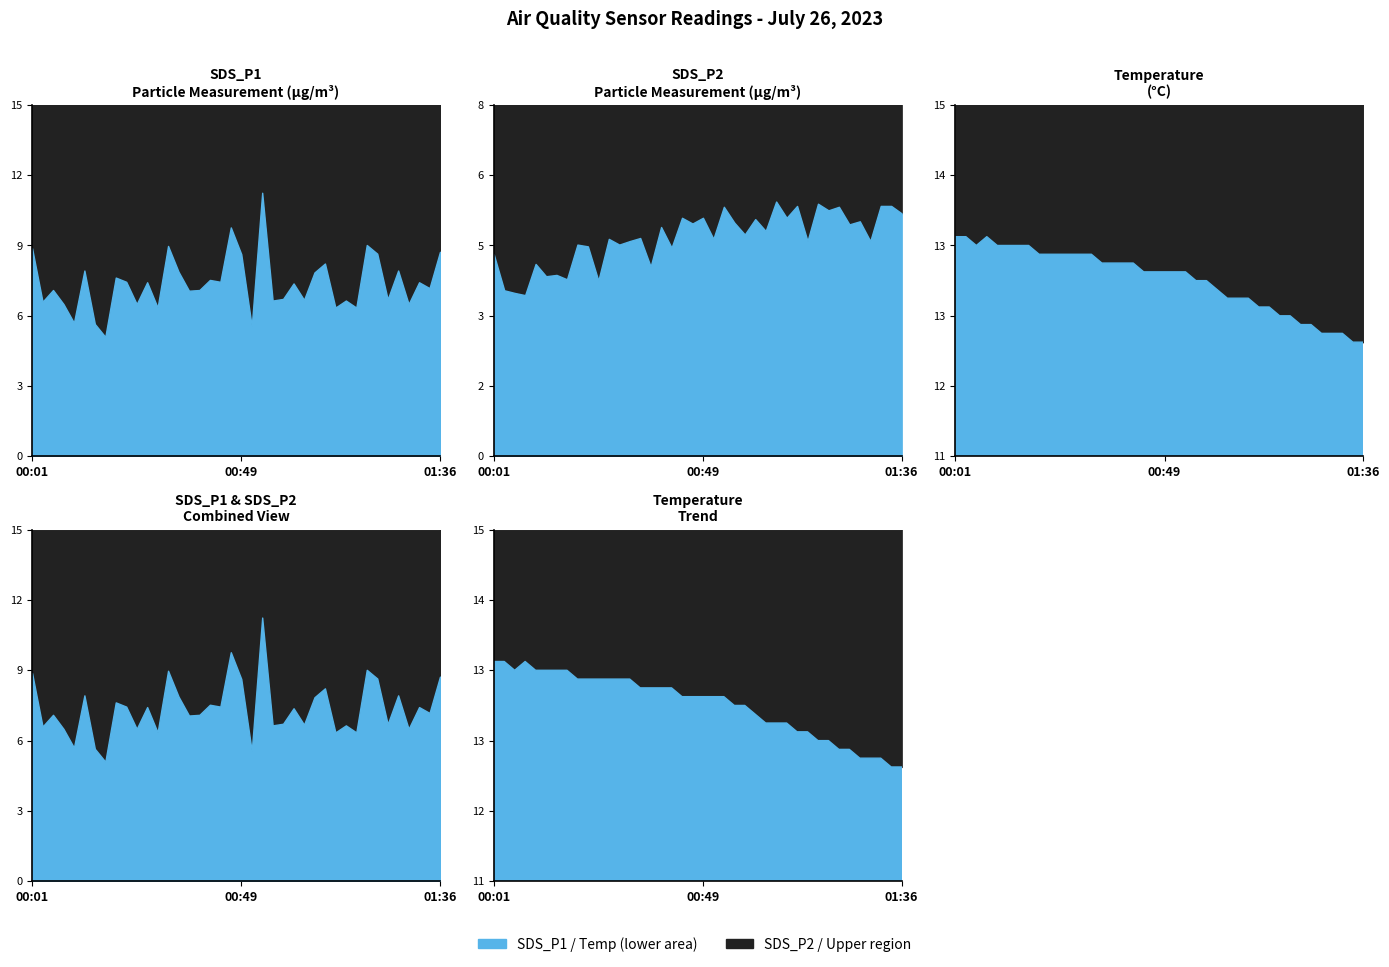

Which series has the largest range (max minus min)?

SDS_P1